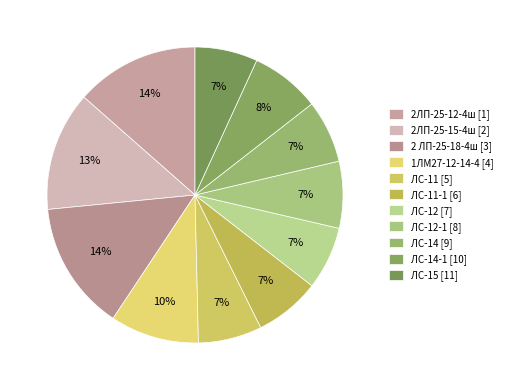

Count the number of slices in the pie.

11